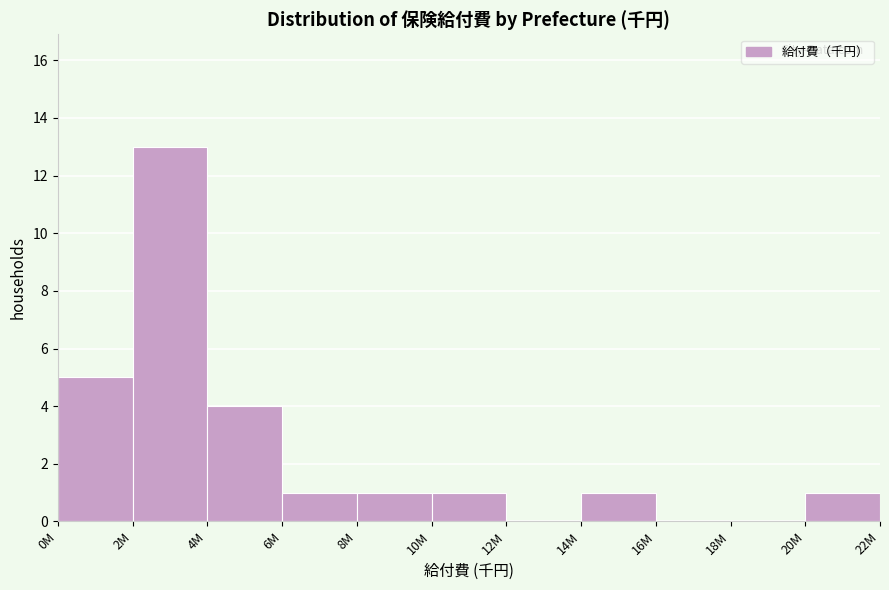

Reading left to right, extract all data points from this chart.

0M=5	2M=13	4M=4	6M=1	8M=1	10M=1	12M=0	14M=1	16M=0	18M=0	20M=1